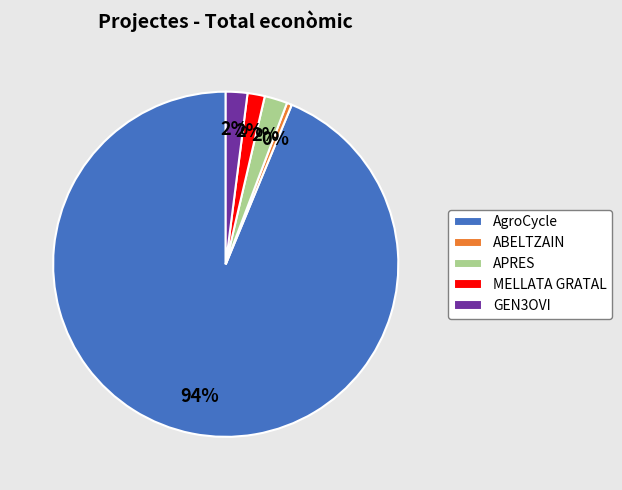

Do APRES and ABELTZAIN together represent more than half of the pie?

No